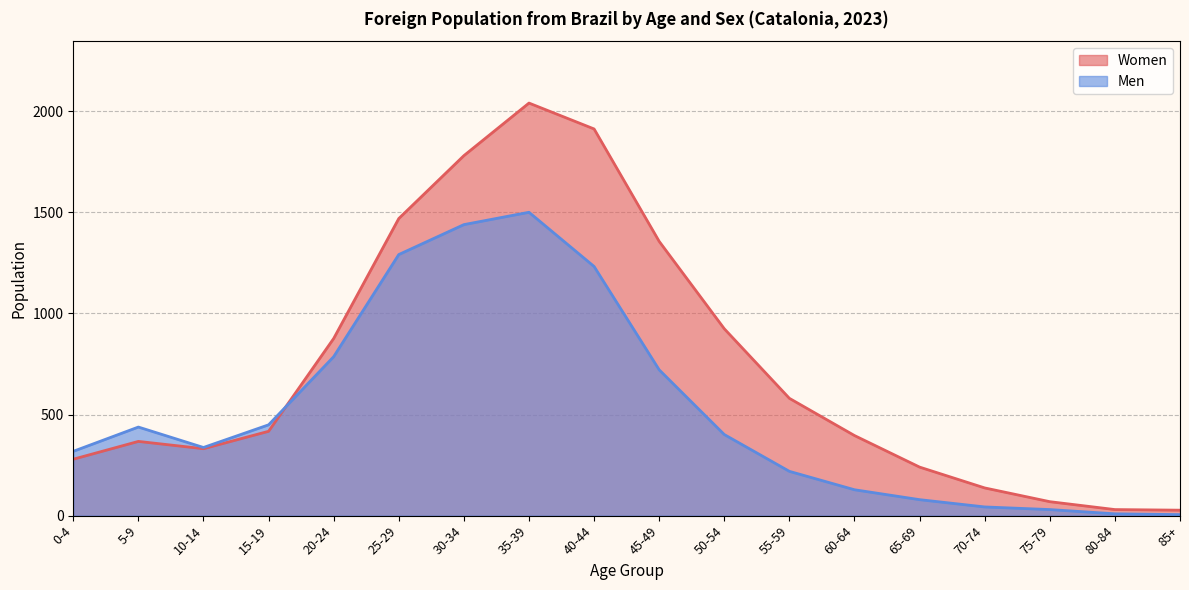

How many intersections are there between Men and Women?

1